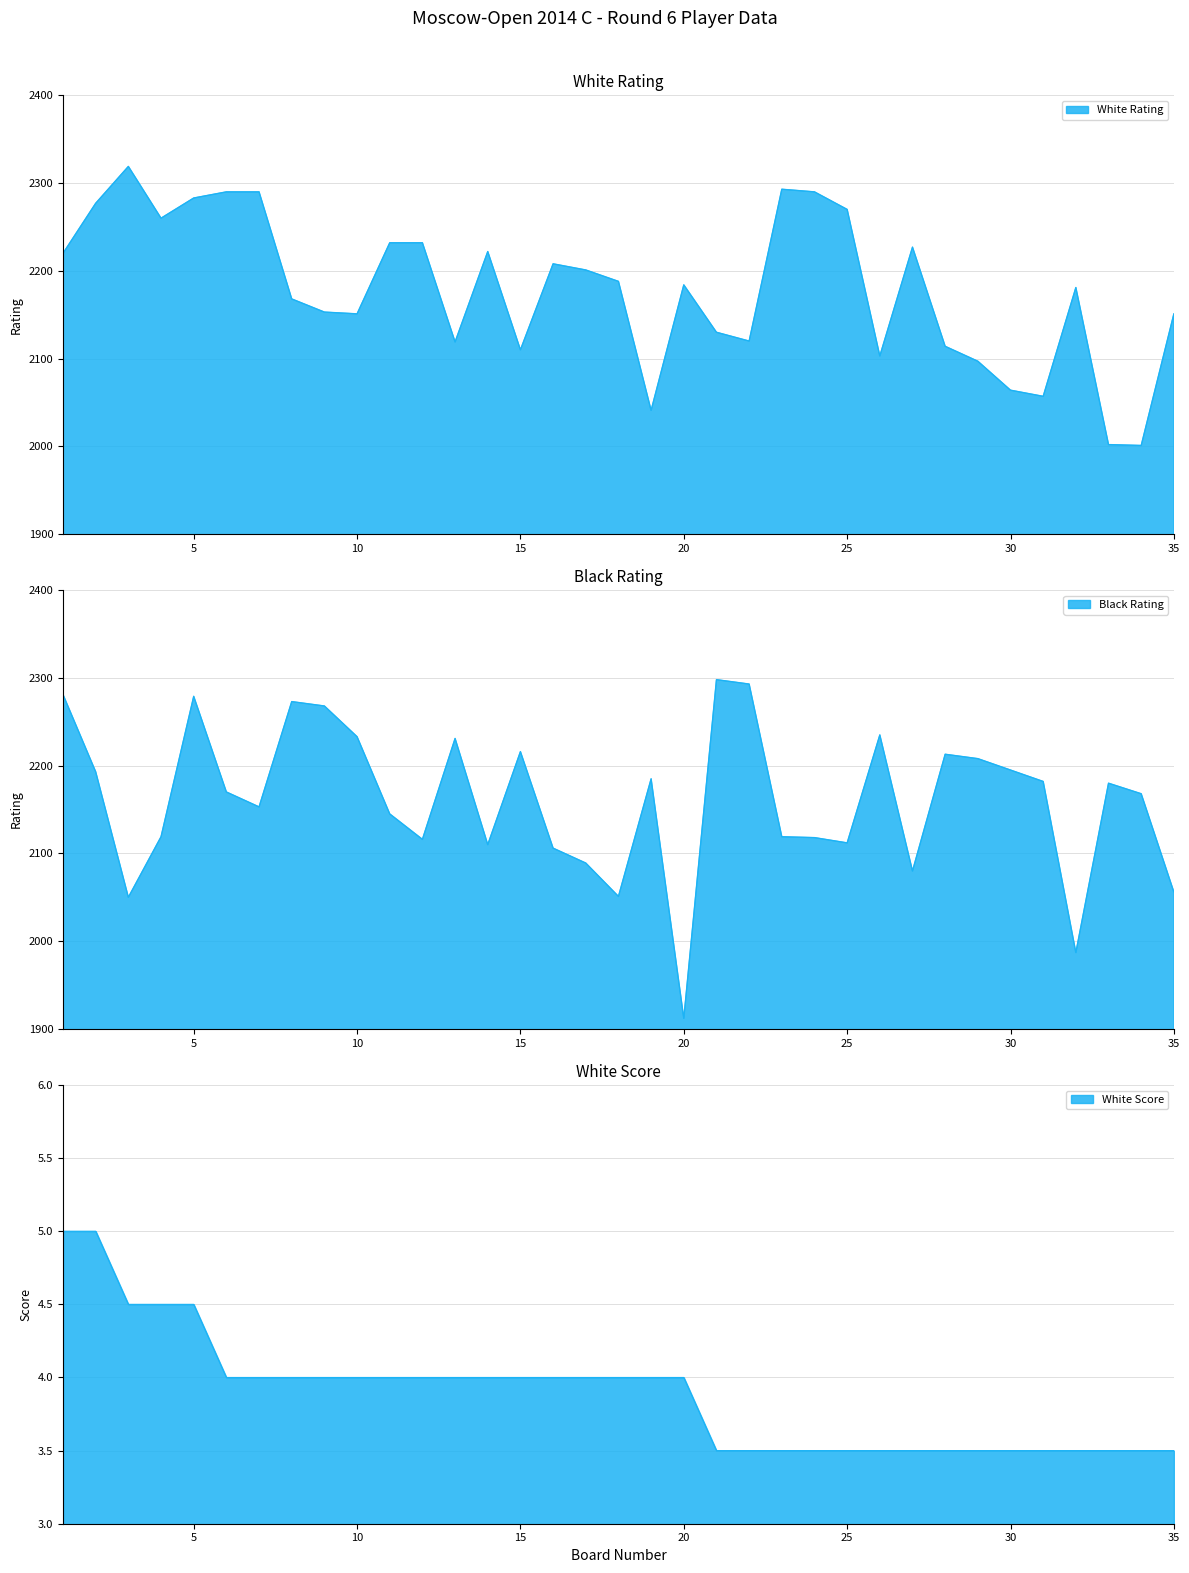

What is the value of the White Score point at the 34th from the left?

3.5